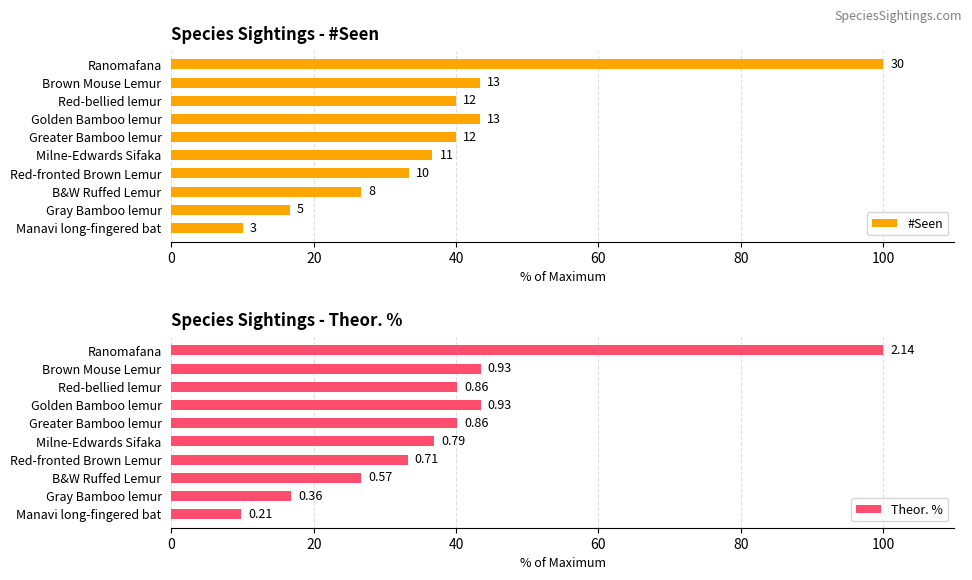

Read the Theor. % value at Ranomafana.

100.0